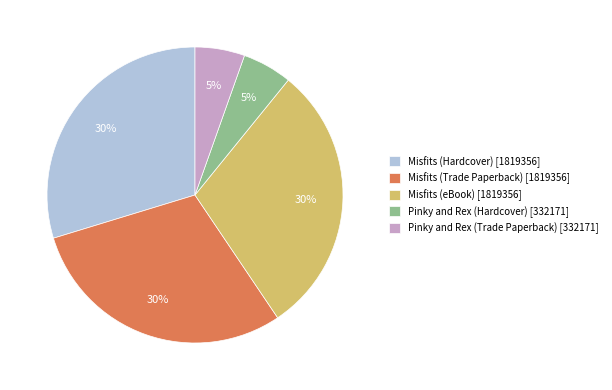

Is there a majority slice in this chart?

No